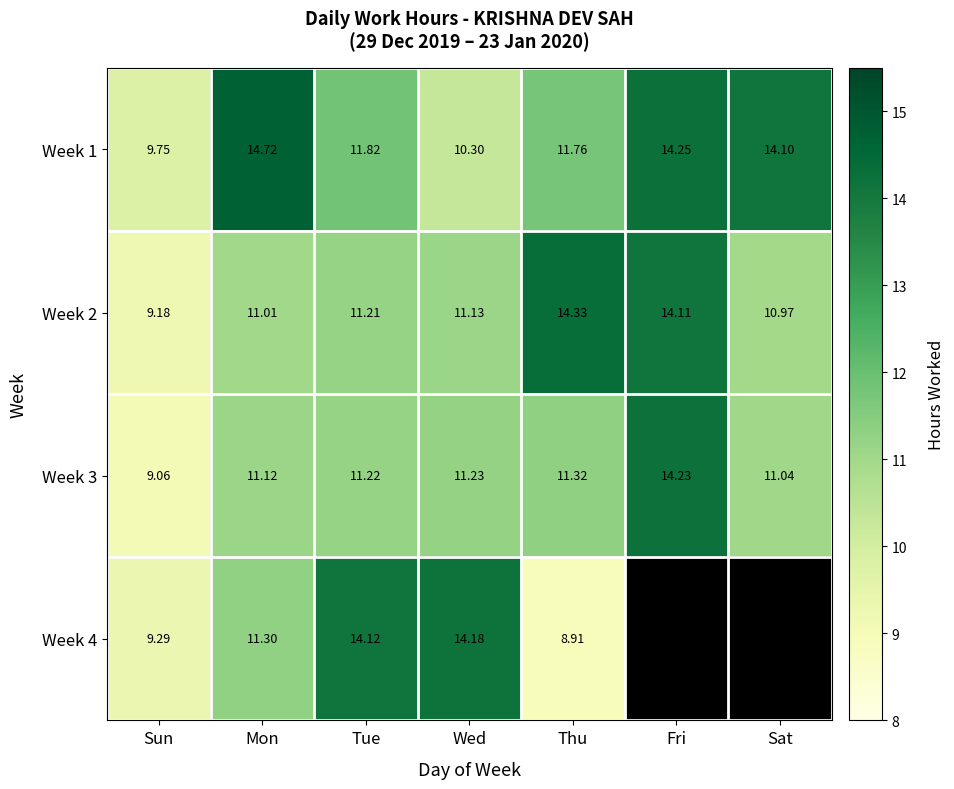

The value of Week 1 at Fri is 25.6. True or false?

False